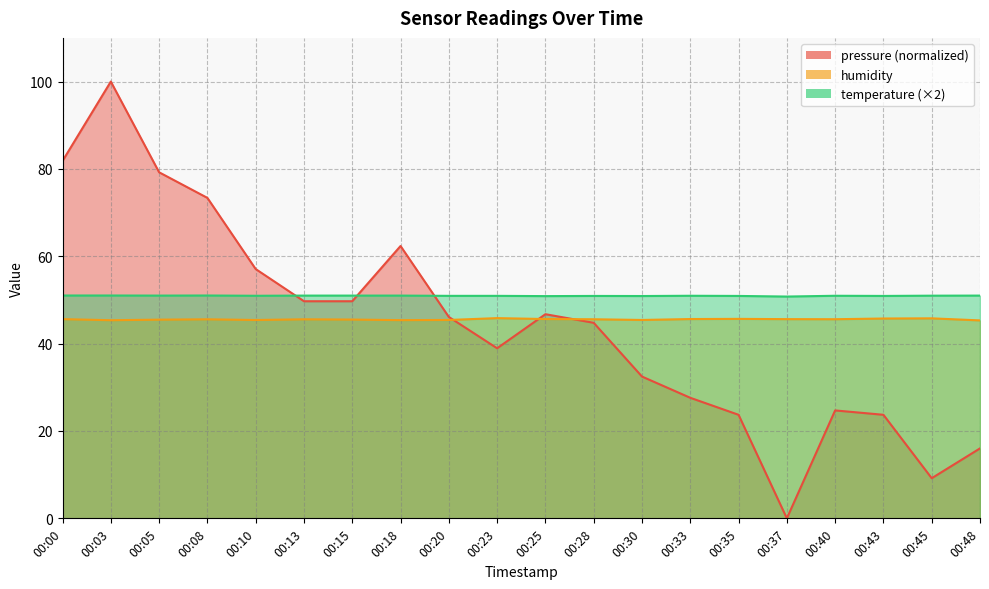

Which has a higher value, 00:05 or 00:35?

00:05